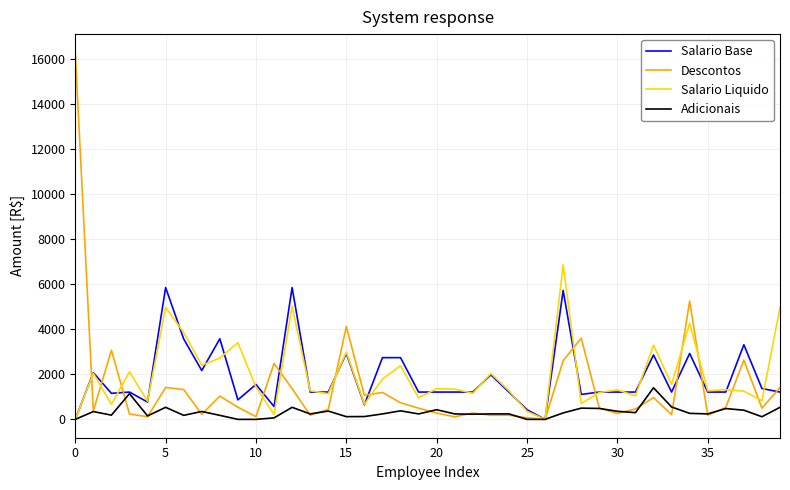

What is the greatest value displayed?

16285.1